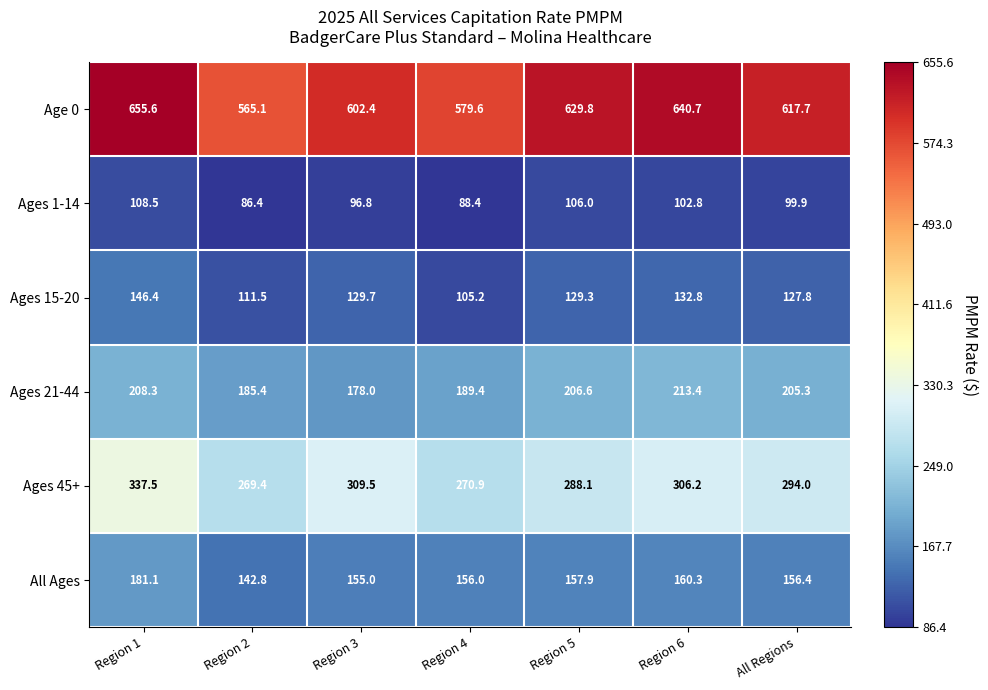

Is it true that Ages 1-14 equals 96.8 at Region 3?

True